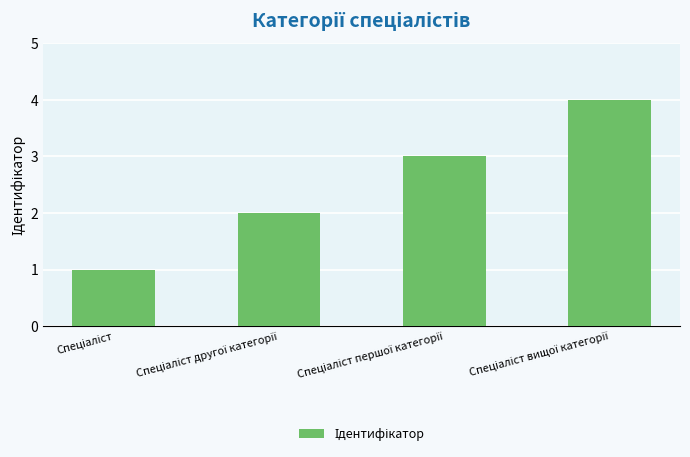

What is the maximum value shown in the chart?

4